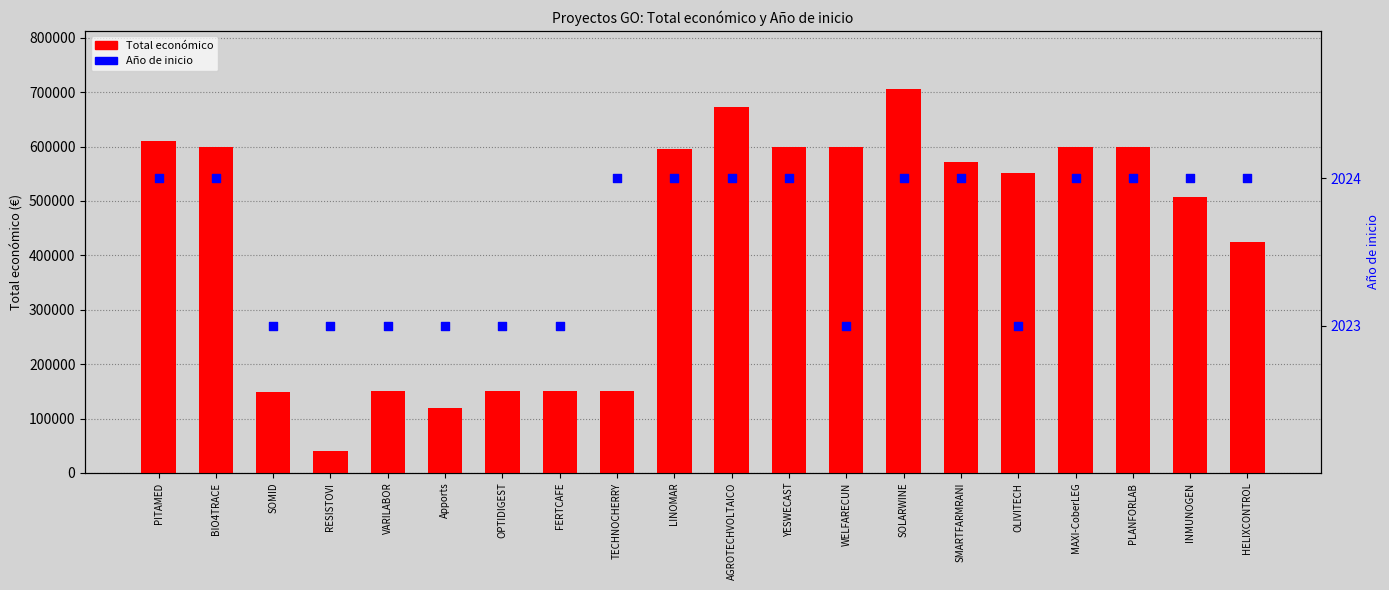

What is the total value across all series at SMARTFARMRANI?

573989